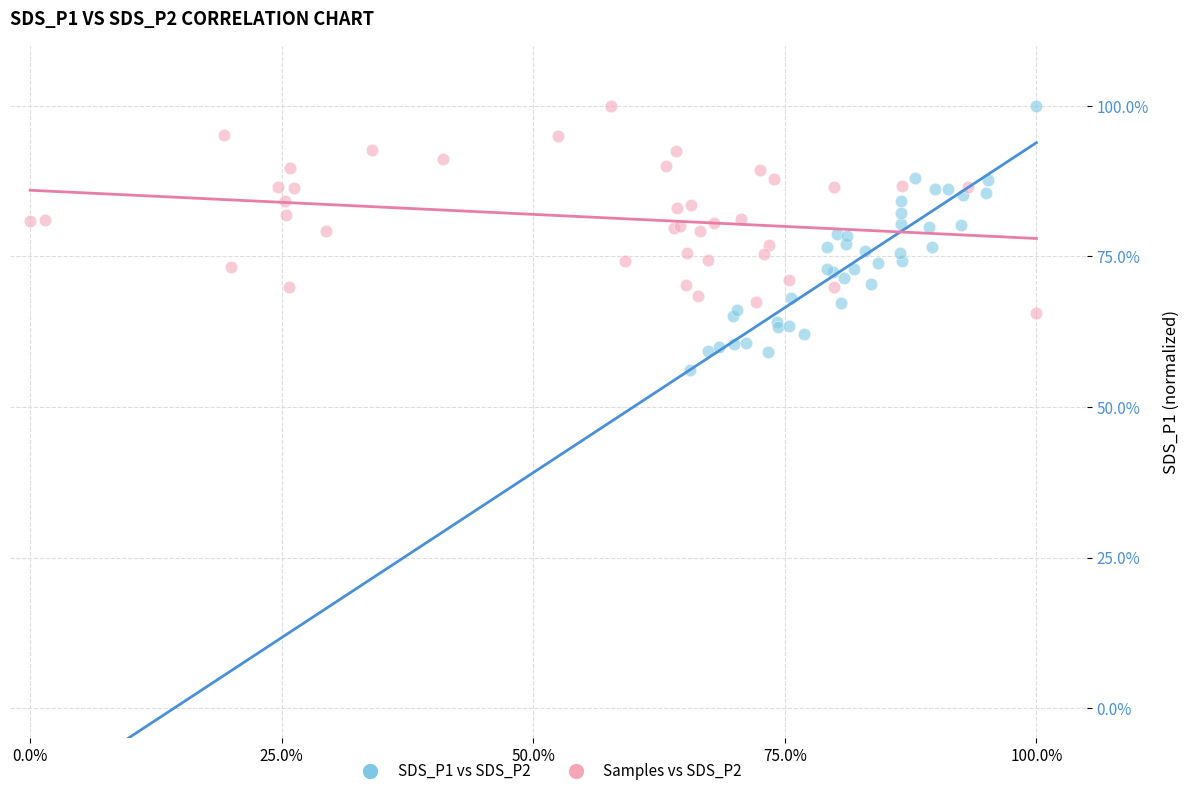

What are all the series names shown in the legend?

SDS_P1 vs SDS_P2, Samples vs SDS_P2